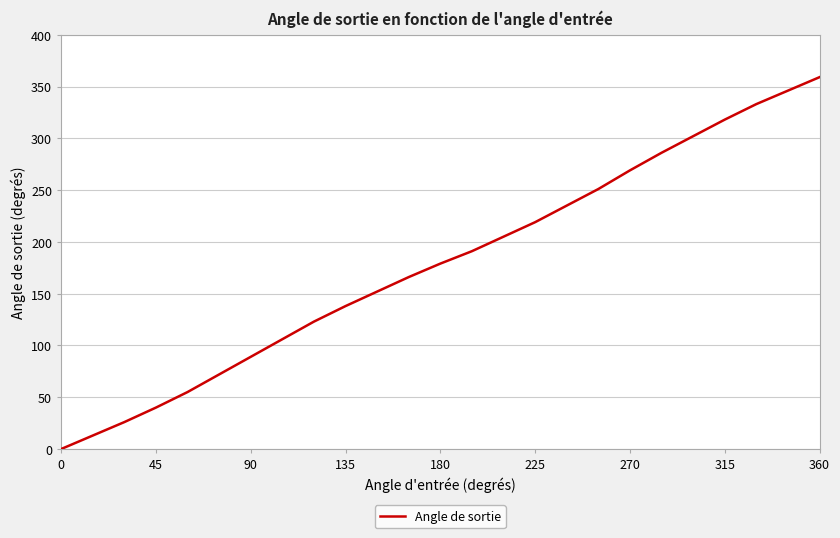

True or false: there are more than 2 points higher than both neighbors.

False